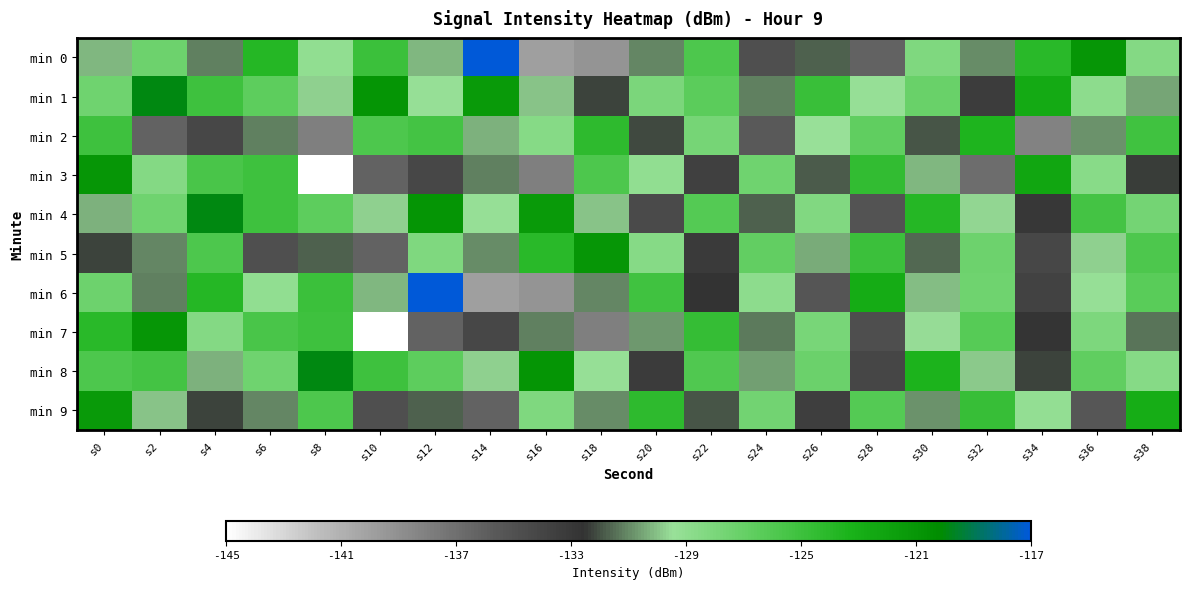

Reading left to right, extract all data points from this chart.

min 0: s0=-130.1	s2=-127.3	s4=-131.2	s6=-123.8	s8=-129.1	s10=-125.0	s12=-130.2	s14=-117.1	s16=-139.9	s18=-139.2	s20=-131.0	s22=-125.8	s24=-134.9	s26=-131.7	s28=-136.2	s30=-128.2	s32=-130.9	s34=-124.1	s36=-121.0	s38=-128.5
min 1: s0=-127.4	s2=-119.8	s4=-125.0	s6=-126.6	s8=-129.8	s10=-120.8	s12=-129.3	s14=-121.3	s16=-130.0	s18=-132.2	s20=-128.0	s22=-126.5	s24=-131.2	s26=-124.8	s28=-129.3	s30=-127.1	s32=-133.4	s34=-122.6	s36=-128.9	s38=-130.5
min 2: s0=-125.0	s2=-136.2	s4=-134.3	s6=-131.2	s8=-137.9	s10=-125.8	s12=-125.4	s14=-130.3	s16=-128.5	s18=-124.3	s20=-132.1	s22=-127.8	s24=-135.6	s26=-129.4	s28=-126.7	s30=-131.9	s32=-123.5	s34=-138.2	s36=-130.8	s38=-125.1
min 3: s0=-121.0	s2=-128.5	s4=-125.6	s6=-125.0	s8=-145.2	s10=-136.2	s12=-134.3	s14=-131.2	s16=-137.9	s18=-125.8	s20=-129.1	s22=-133.7	s24=-127.4	s26=-131.8	s28=-124.5	s30=-130.2	s32=-136.9	s34=-122.3	s36=-128.6	s38=-132.4
min 4: s0=-130.3	s2=-127.4	s4=-119.8	s6=-125.0	s8=-126.6	s10=-129.8	s12=-120.8	s14=-129.3	s16=-121.3	s18=-130.0	s20=-134.5	s22=-126.1	s24=-131.7	s26=-128.3	s28=-135.2	s30=-123.8	s32=-129.6	s34=-132.9	s36=-125.4	s38=-127.7
min 5: s0=-132.2	s2=-131.0	s4=-125.8	s6=-134.9	s8=-131.7	s10=-136.2	s12=-128.2	s14=-130.9	s16=-124.1	s18=-121.0	s20=-128.5	s22=-133.1	s24=-126.8	s26=-130.4	s28=-124.9	s30=-131.6	s32=-127.3	s34=-134.2	s36=-129.7	s38=-125.8
min 6: s0=-127.3	s2=-131.2	s4=-123.8	s6=-129.1	s8=-125.0	s10=-130.2	s12=-117.1	s14=-139.9	s16=-139.2	s18=-131.0	s20=-125.2	s22=-132.6	s24=-128.9	s26=-135.3	s28=-122.7	s30=-130.1	s32=-127.5	s34=-133.8	s36=-129.3	s38=-126.4
min 7: s0=-124.1	s2=-121.0	s4=-128.5	s6=-125.6	s8=-125.0	s10=-145.2	s12=-136.2	s14=-134.3	s16=-131.2	s18=-137.9	s20=-130.7	s22=-124.6	s24=-131.3	s26=-127.9	s28=-134.8	s30=-129.5	s32=-126.2	s34=-132.7	s36=-128.1	s38=-131.4
min 8: s0=-125.8	s2=-125.4	s4=-130.3	s6=-127.4	s8=-119.8	s10=-125.0	s12=-126.6	s14=-129.8	s16=-120.8	s18=-129.3	s20=-133.2	s22=-125.9	s24=-130.6	s26=-127.2	s28=-134.1	s30=-123.4	s32=-129.8	s34=-132.3	s36=-126.7	s38=-128.5
min 9: s0=-121.3	s2=-130.0	s4=-132.2	s6=-131.0	s8=-125.8	s10=-134.9	s12=-131.7	s14=-136.2	s16=-128.2	s18=-130.9	s20=-124.3	s22=-131.9	s24=-127.6	s26=-133.5	s28=-126.1	s30=-130.8	s32=-124.7	s34=-129.2	s36=-135.4	s38=-122.9